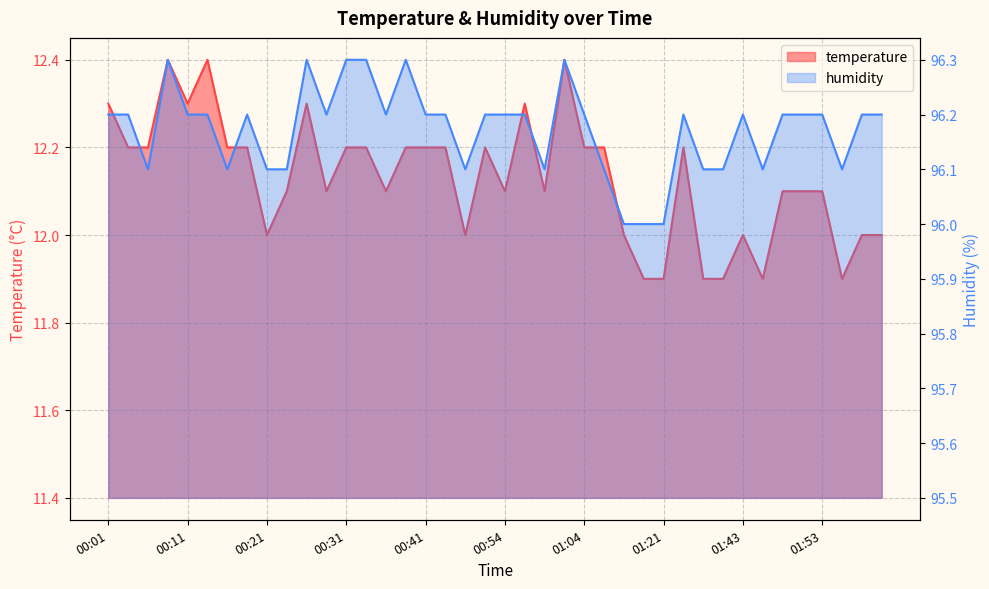

What is the sum of all humidity values?

3846.9